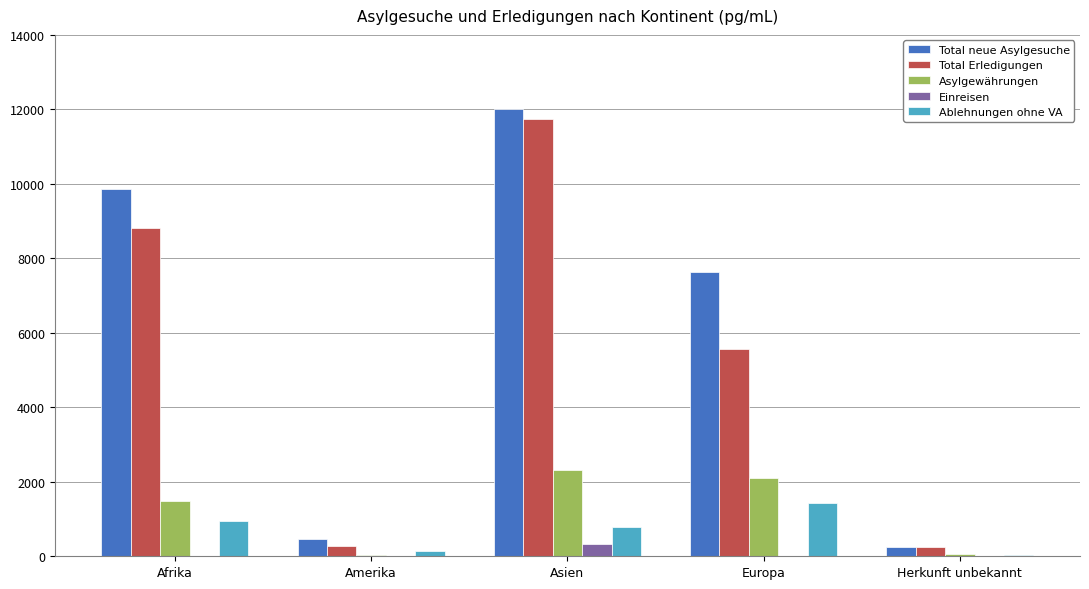

What is the highest value of the Einreisen series?

334